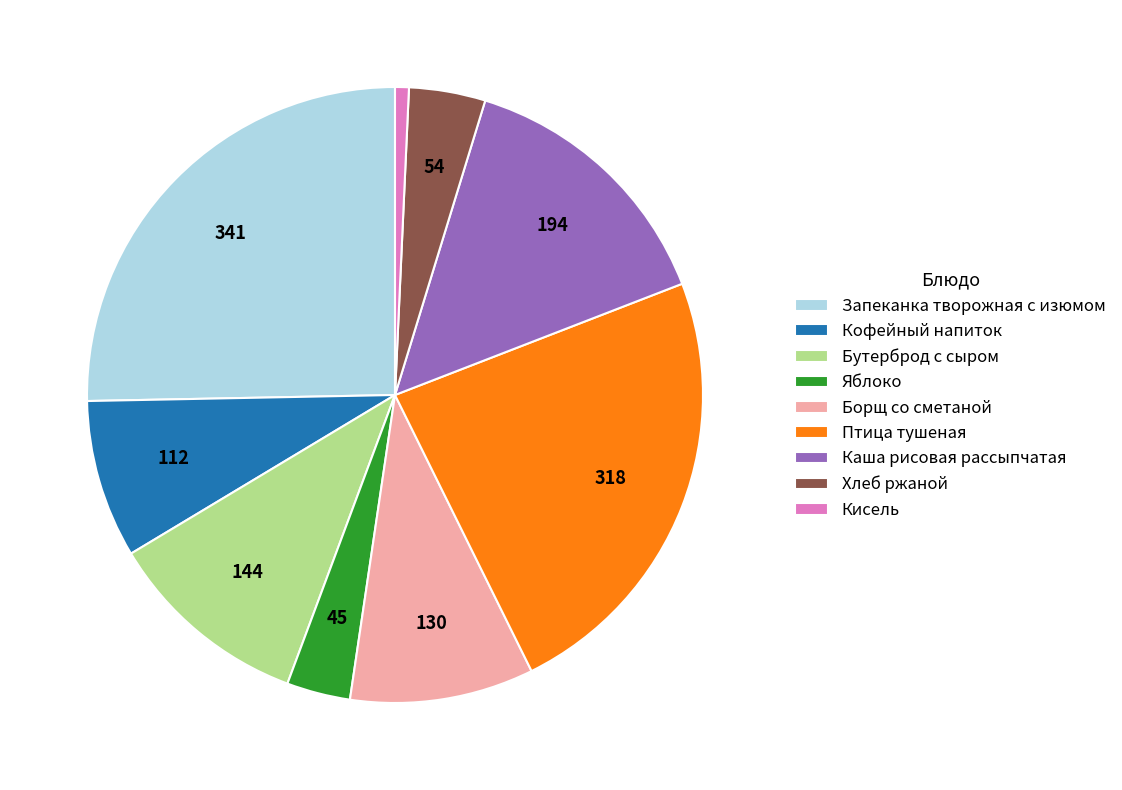

Is there a majority slice in this chart?

No